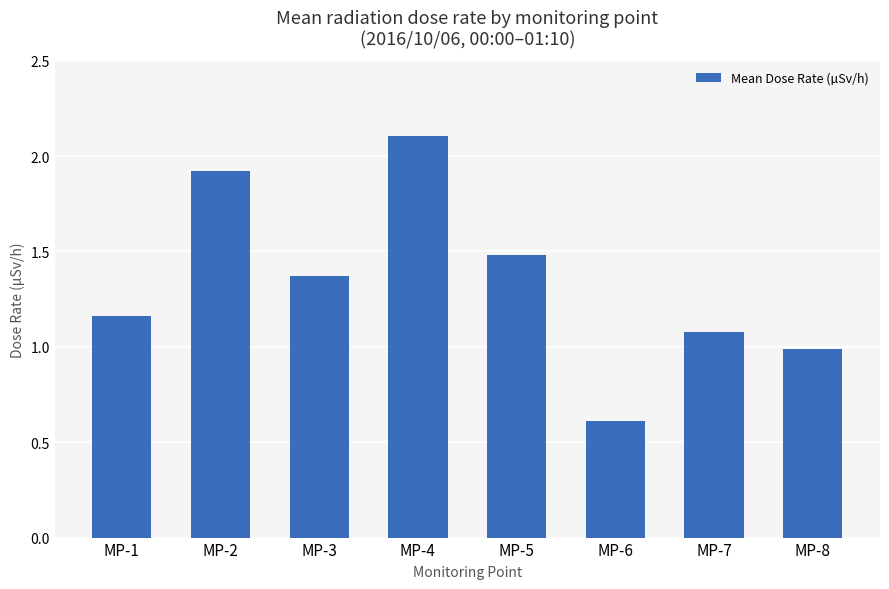

Is it true that the value at MP-2 is 1.9?

True